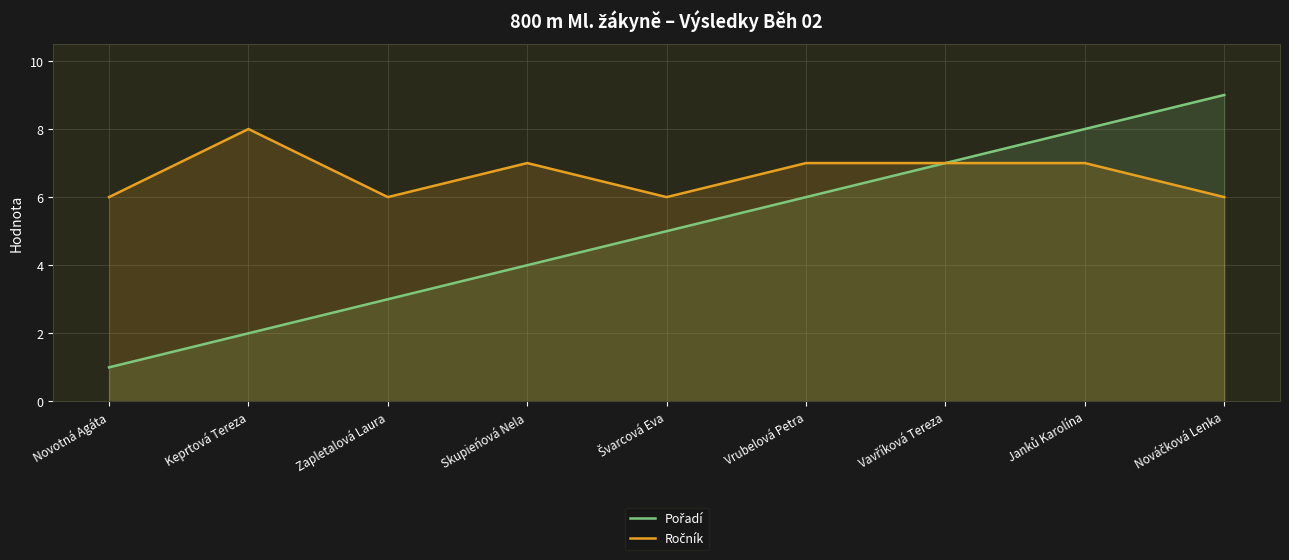

How many data points does each series have?

9